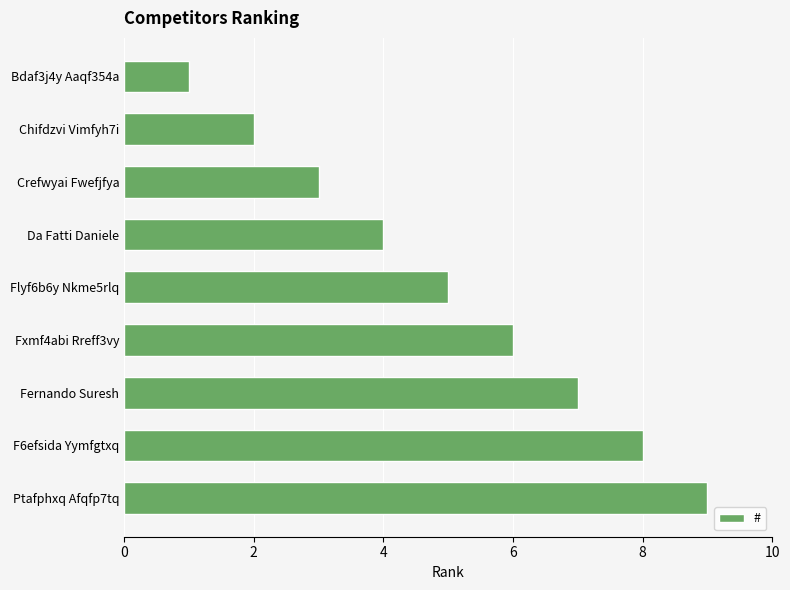

List the labels in order of value, smallest first.

Bdaf3j4y Aaqf354a, Chifdzvi Vimfyh7i, Crefwyai Fwefjfya, Da Fatti Daniele, Flyf6b6y Nkme5rlq, Fxmf4abi Rreff3vy, Fernando Suresh, F6efsida Yymfgtxq, Ptafphxq Afqfp7tq